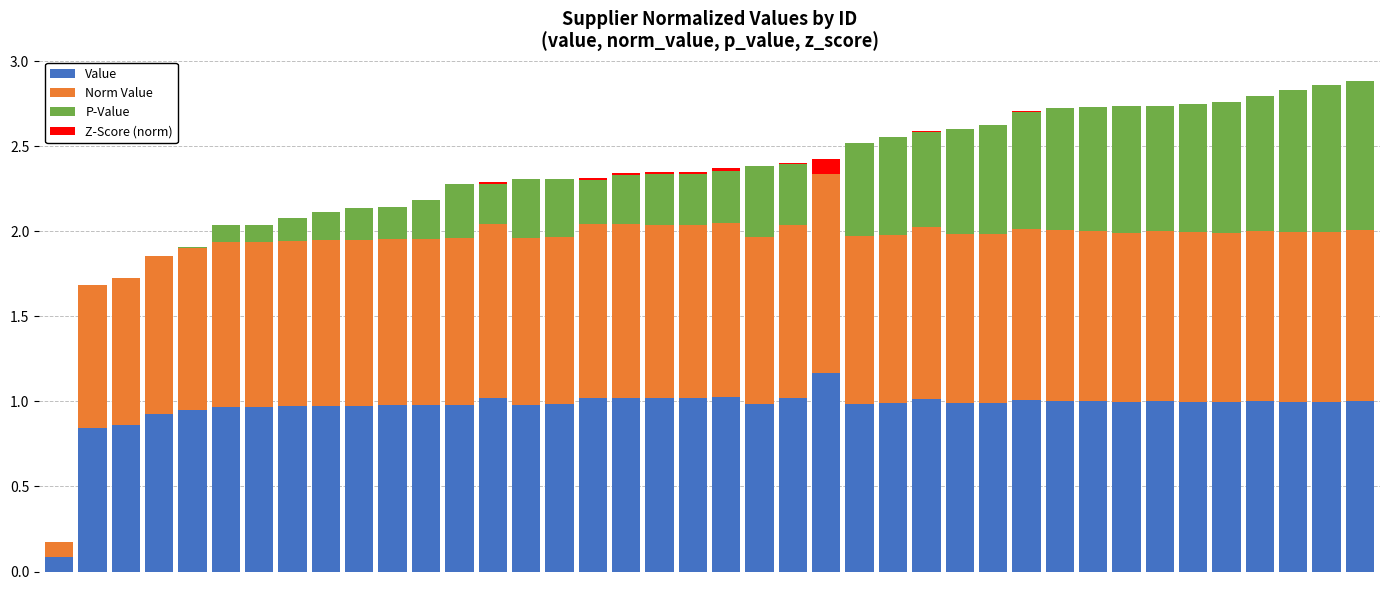

What are all the series names shown in the legend?

Value, Norm Value, P-Value, Z-Score (norm)